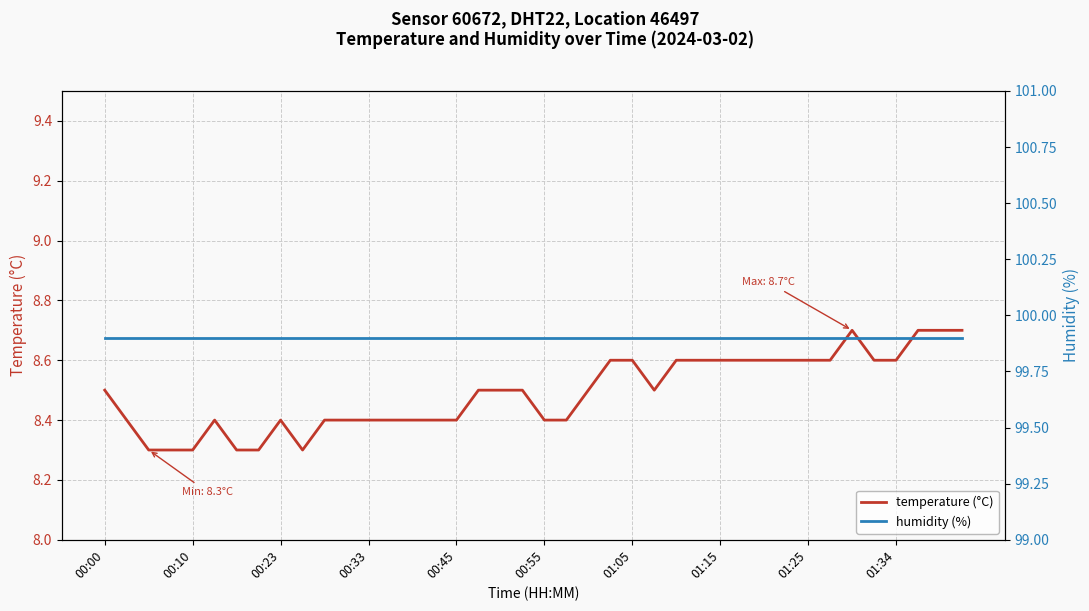

What is the smallest value displayed?

8.3